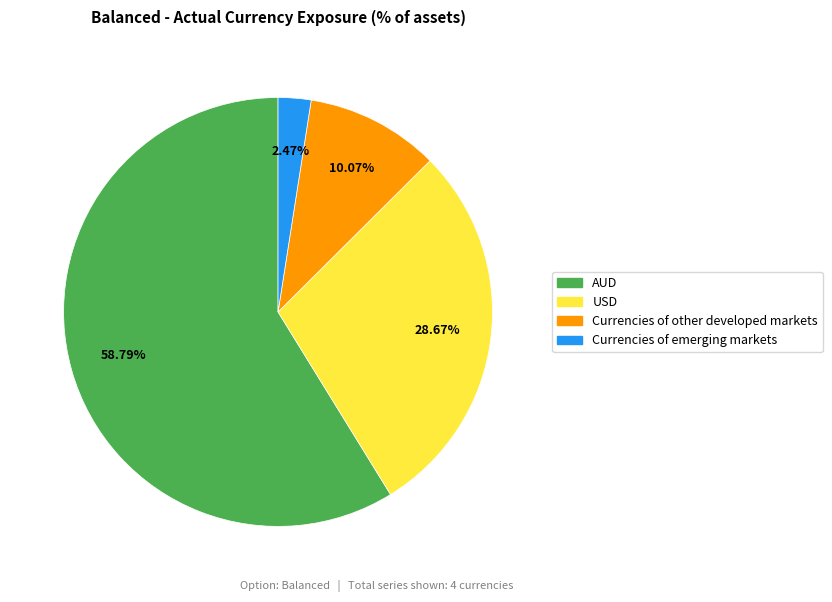

Between Currencies of emerging markets and USD, which is larger?

USD